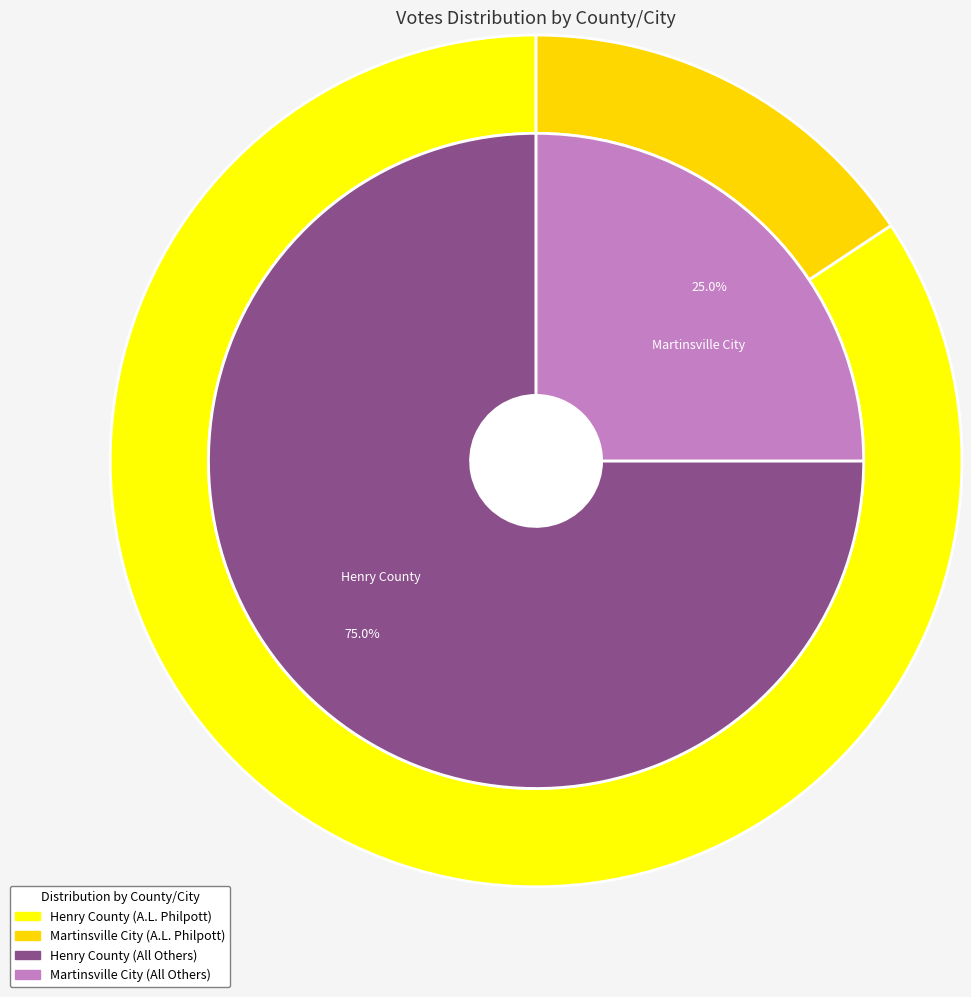

True or false: Martinsville City accounts for 33% of the total.

False